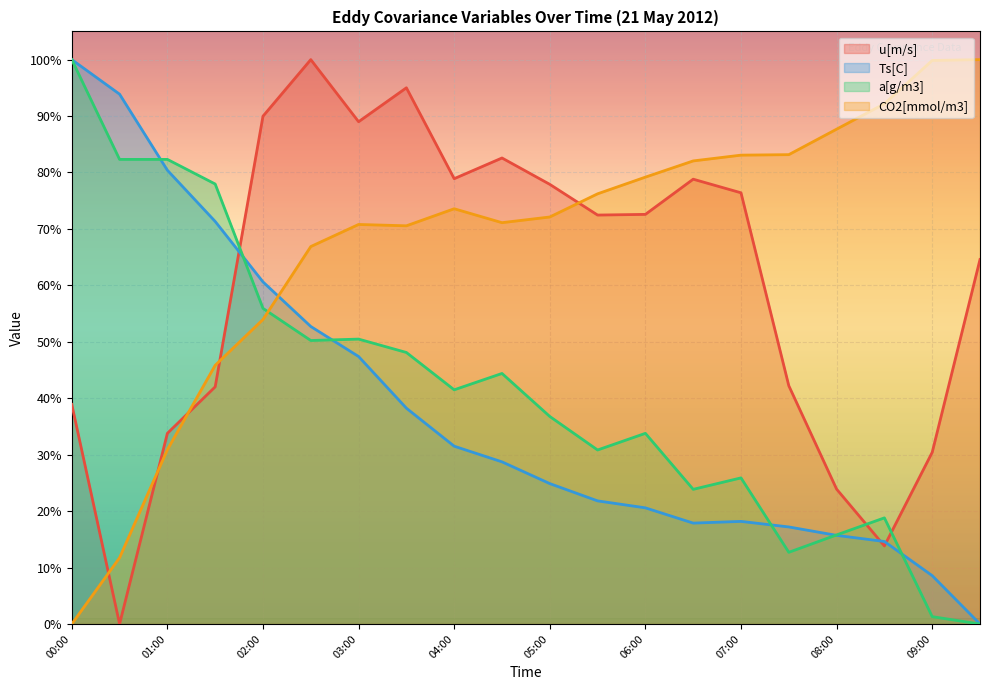

List the labels in order of Ts[C] value, largest first.

00:00, 00:30, 01:00, 01:30, 02:00, 02:30, 03:00, 03:30, 04:00, 04:30, 05:00, 05:30, 06:00, 07:00, 06:30, 07:30, 08:00, 08:30, 09:00, 09:30